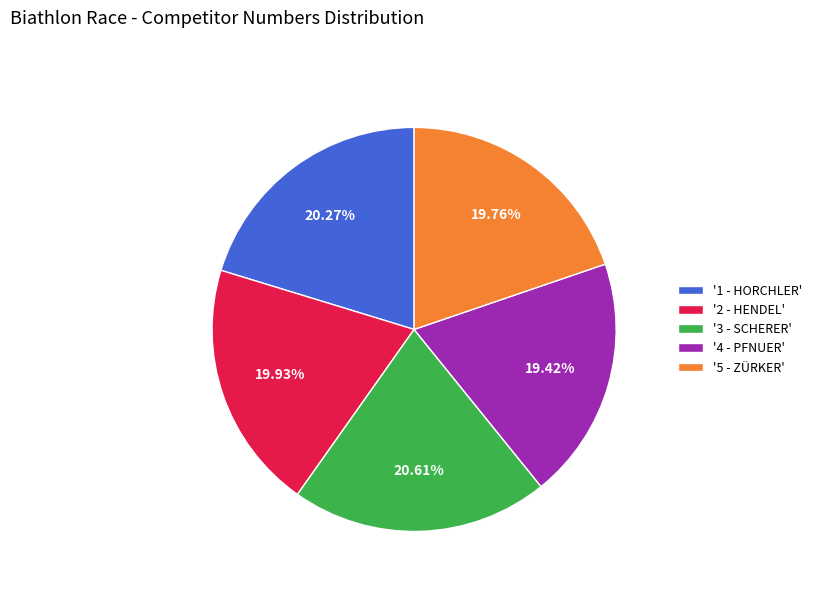

What is the ratio of the value at '5 - ZÜRKER' to the value at '1 - HORCHLER'?

1.0